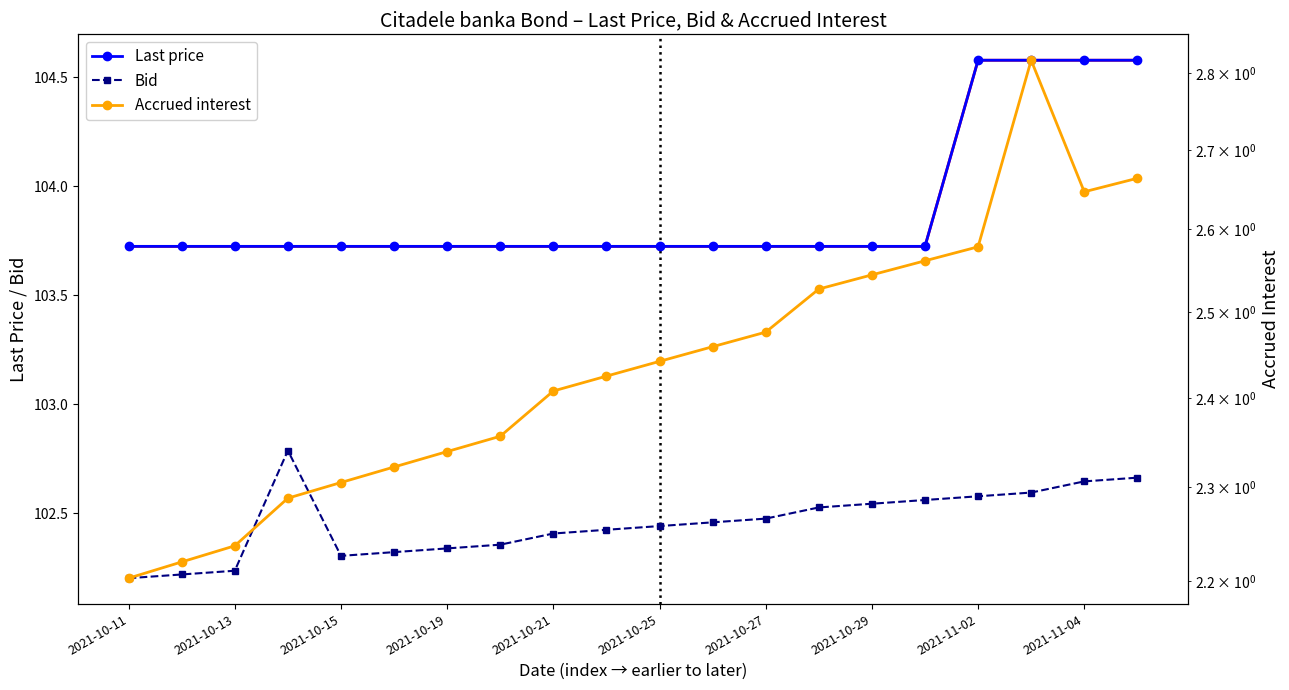

In Accrued interest, how many points are lower than both neighbors (excluding endpoints)?

1